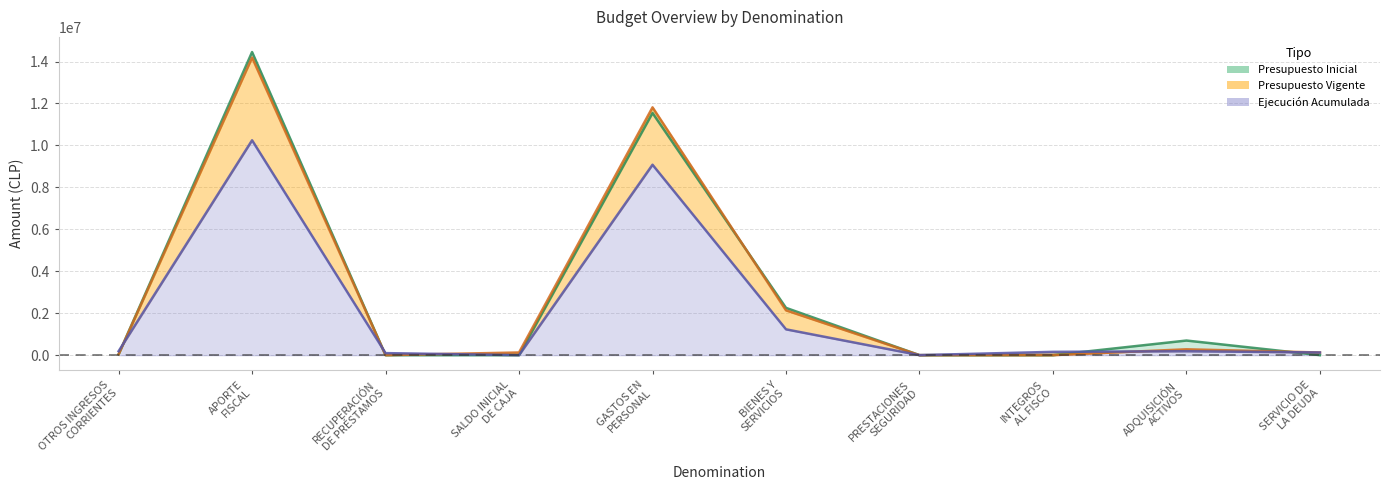

At APORTE
FISCAL, list the series in order from smallest to largest.

Ejecución Acumulada, Presupuesto Vigente, Presupuesto Inicial